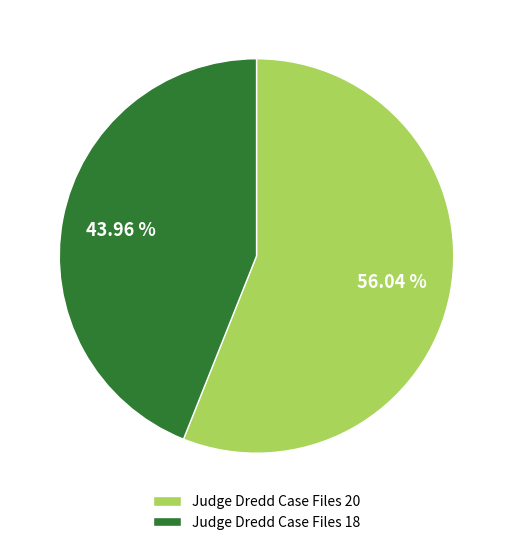

Is the sum of Judge Dredd Case Files 20 and Judge Dredd Case Files 18 greater than half?

Yes